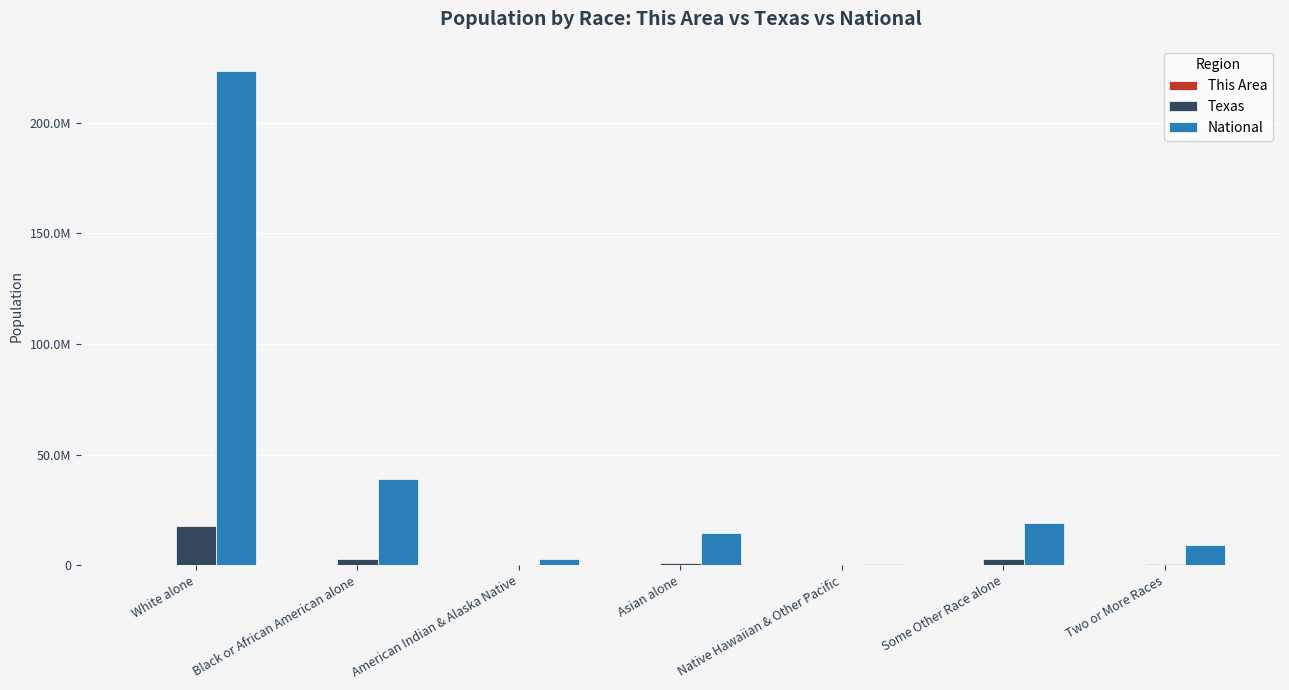

What is the difference between the maximum and second lowest values in the This Area series?

103566